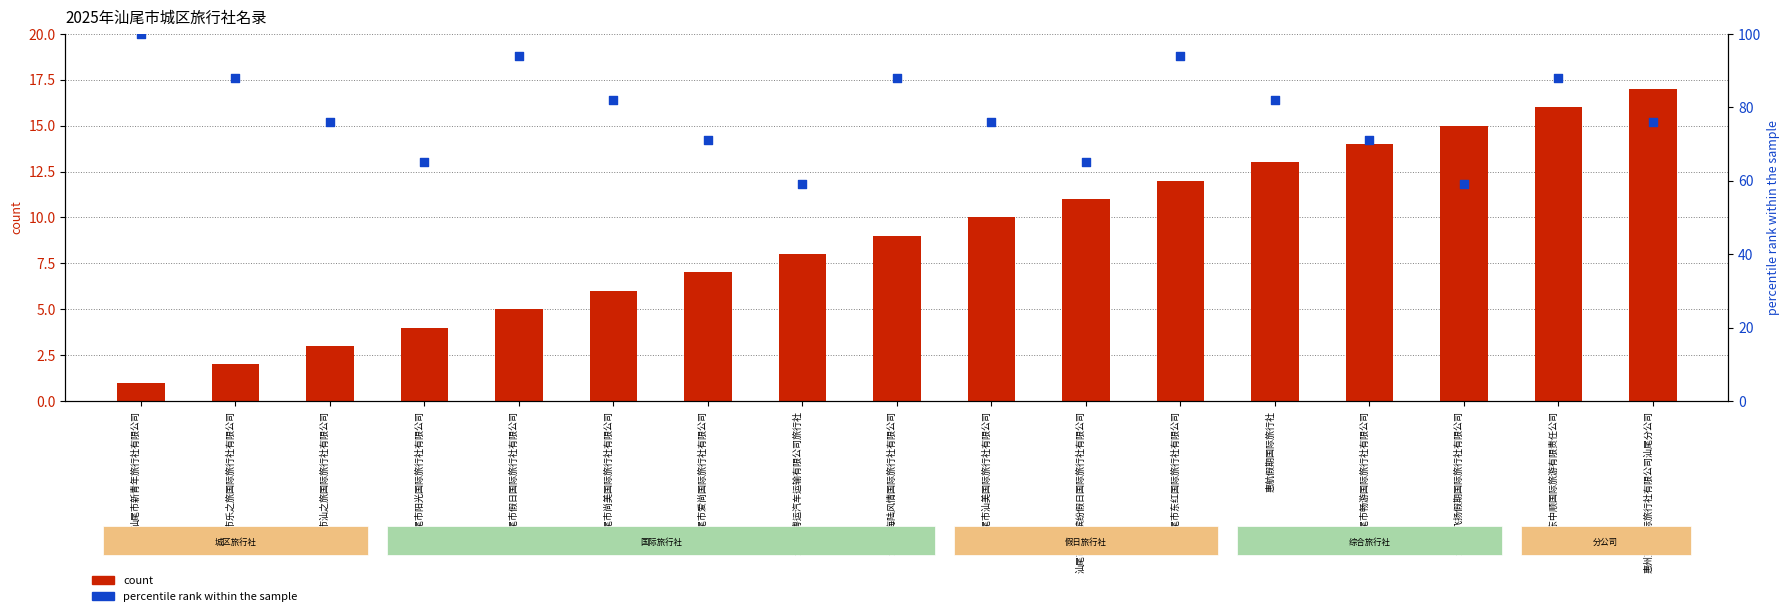

What are all the series names shown in the legend?

count, percentile rank within the sample